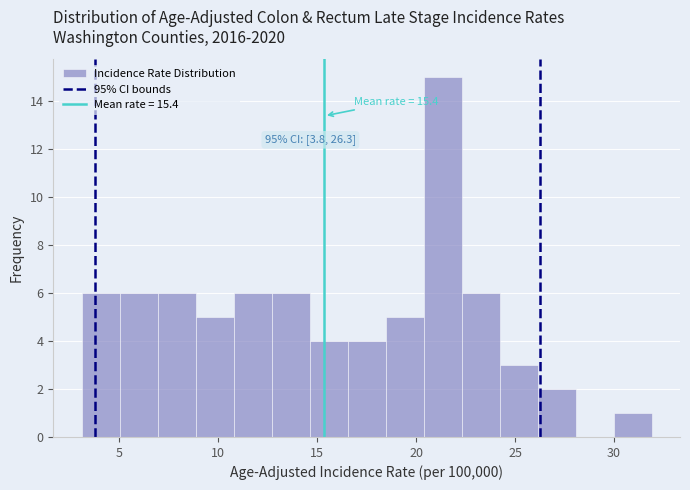

Read against the x-axis, roughly where is the centre of the tallest bar?

21.5